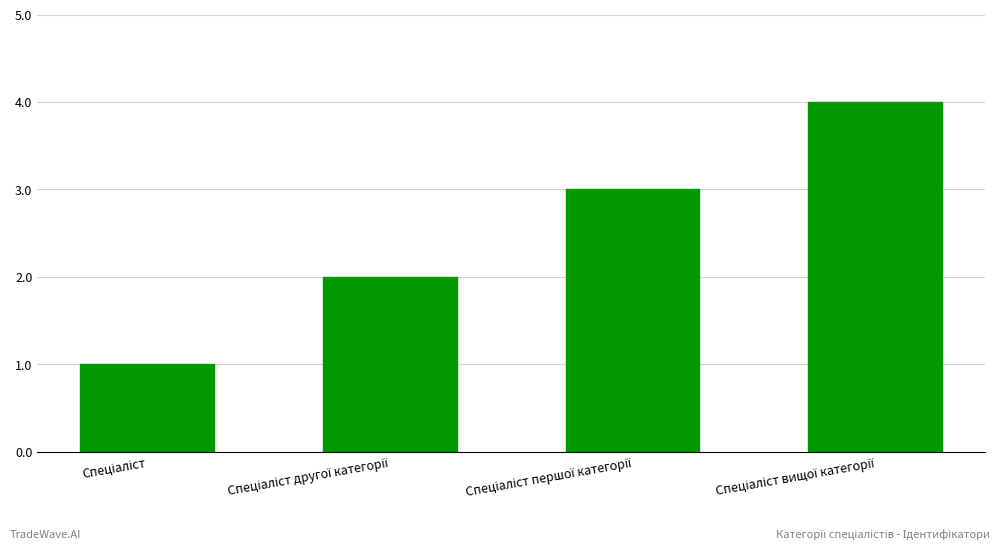

What is the difference between the maximum and minimum values?

3